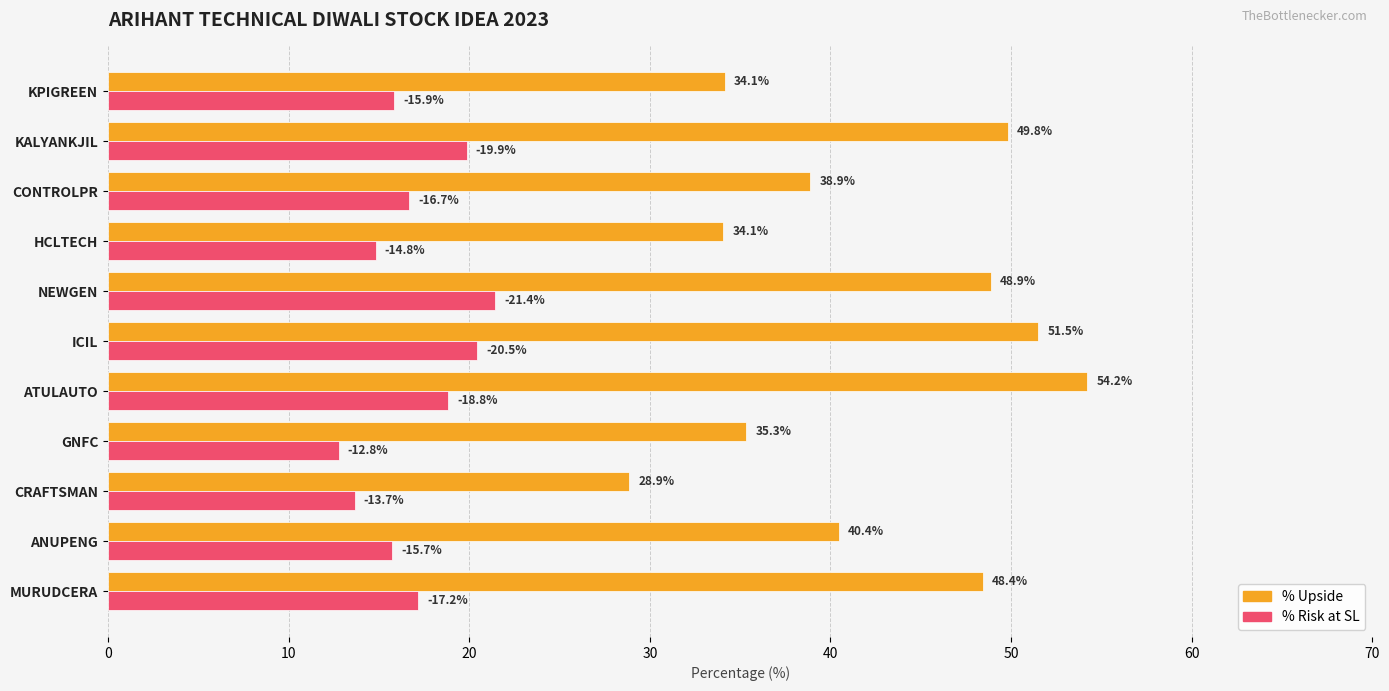

The value of % Risk at SL at CONTROLPR is 16.7. True or false?

True